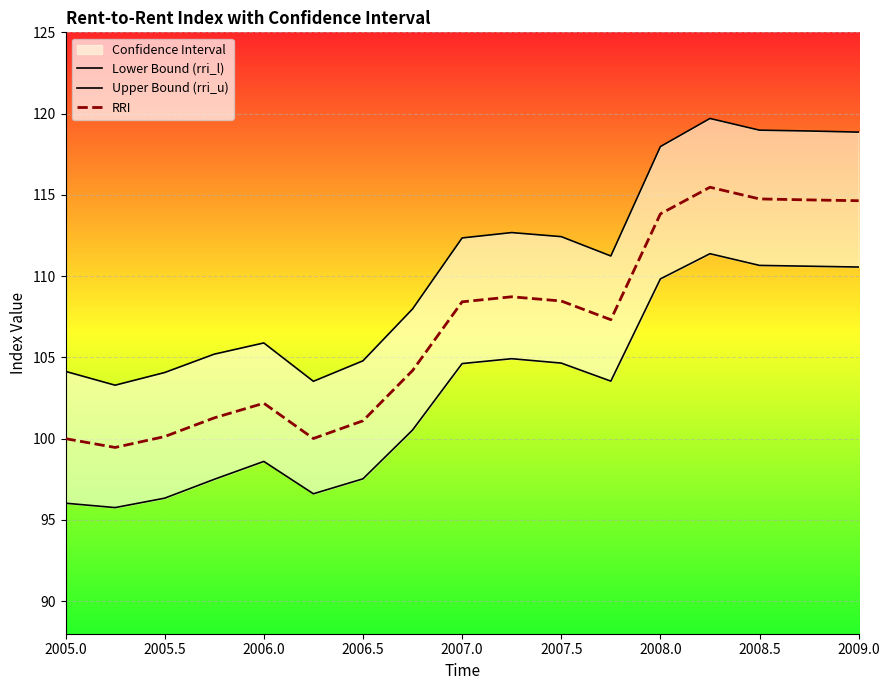

Which series has the largest total across all categories?

Upper Bound (rri_u)